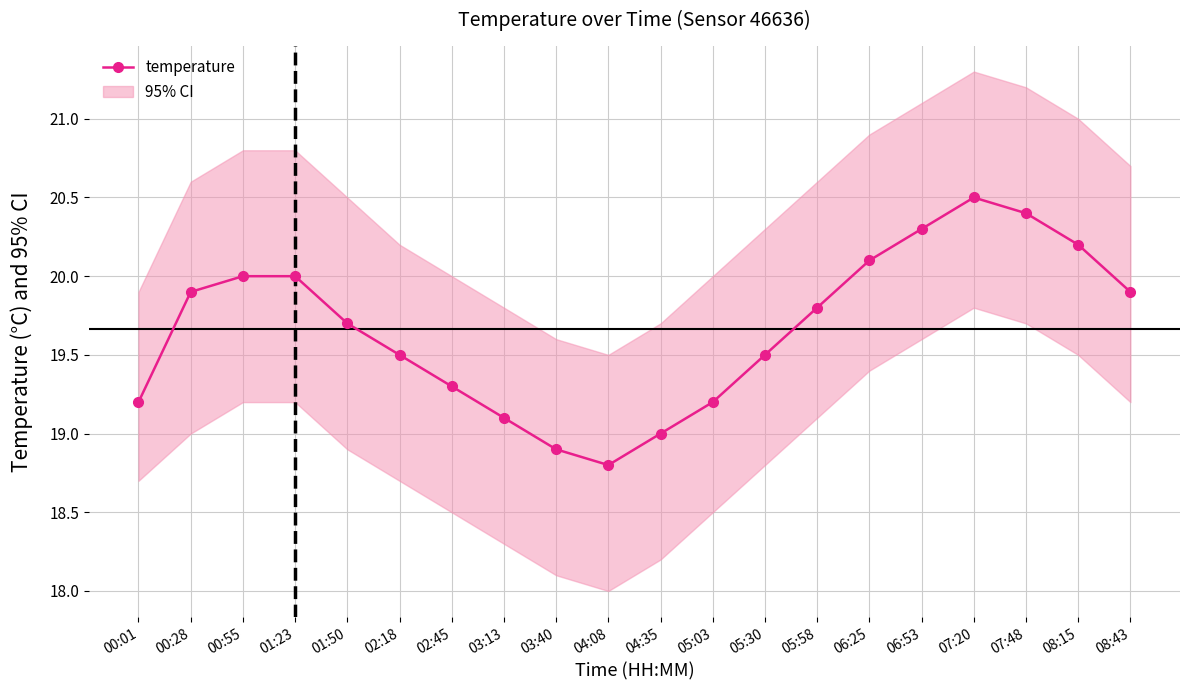

What is the value of the 17th point from the left?

20.5